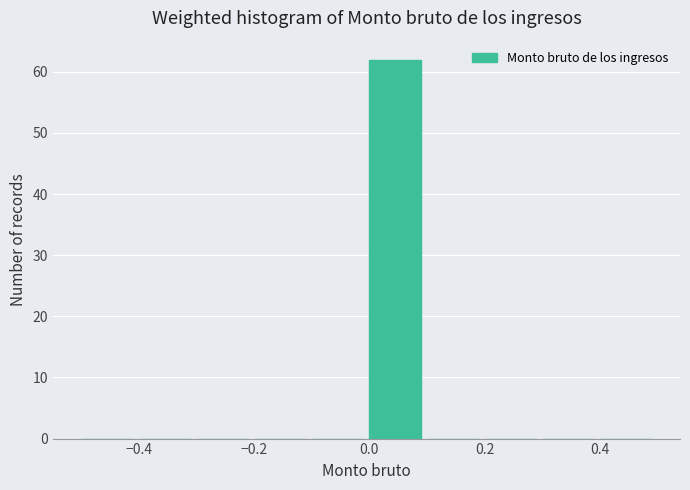

Over which range of the x-axis is the bar tallest?

0.0 to 0.1